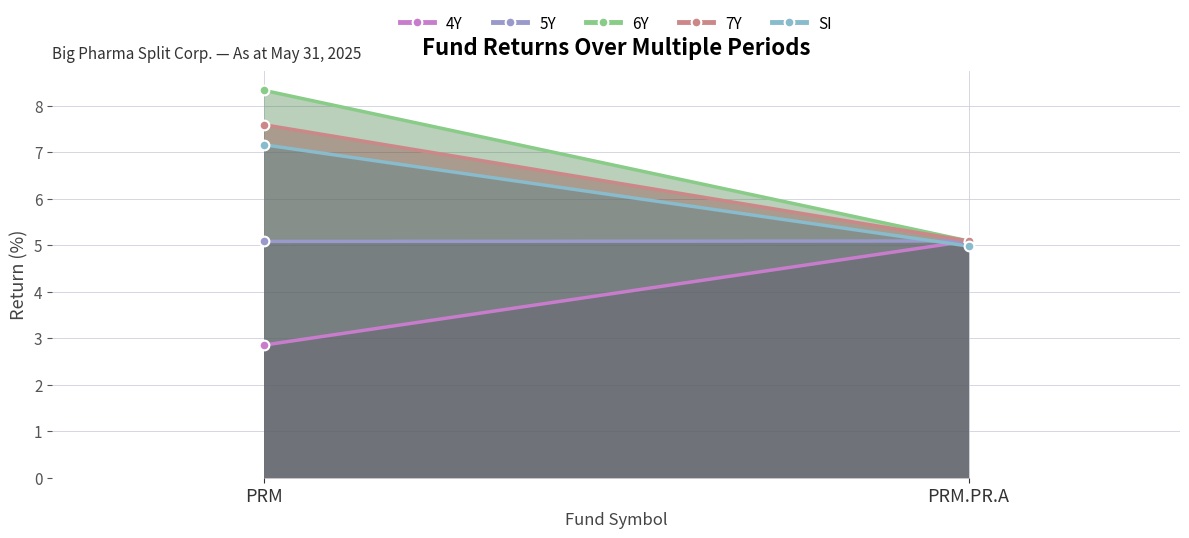

What is the sum of all SI values?

12.1